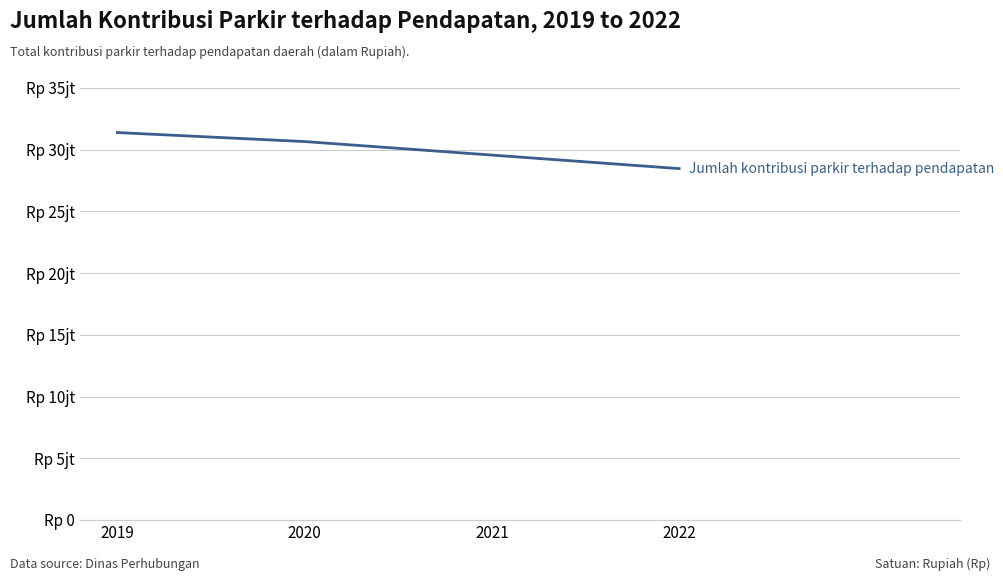

The chart shows a value of 50730413 at 2021. True or false?

False